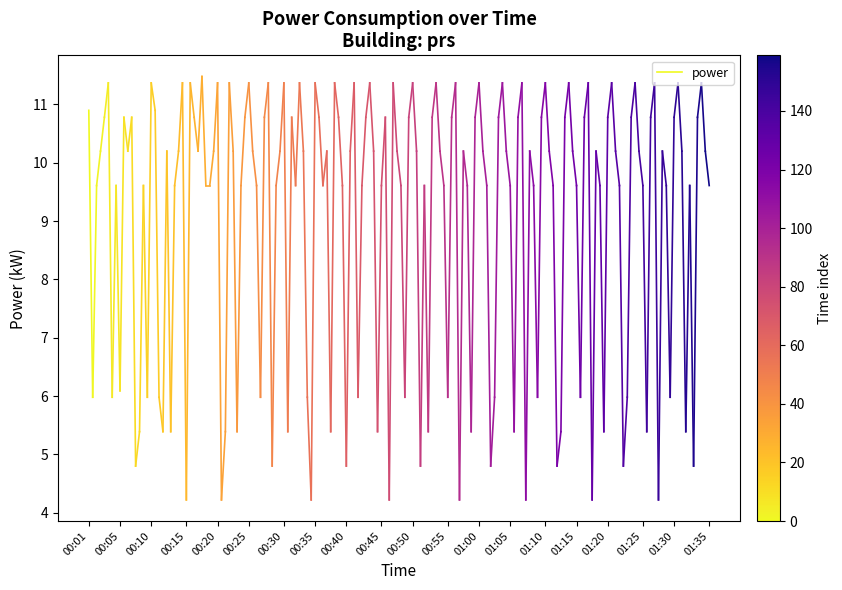

What is the average value?

8.4